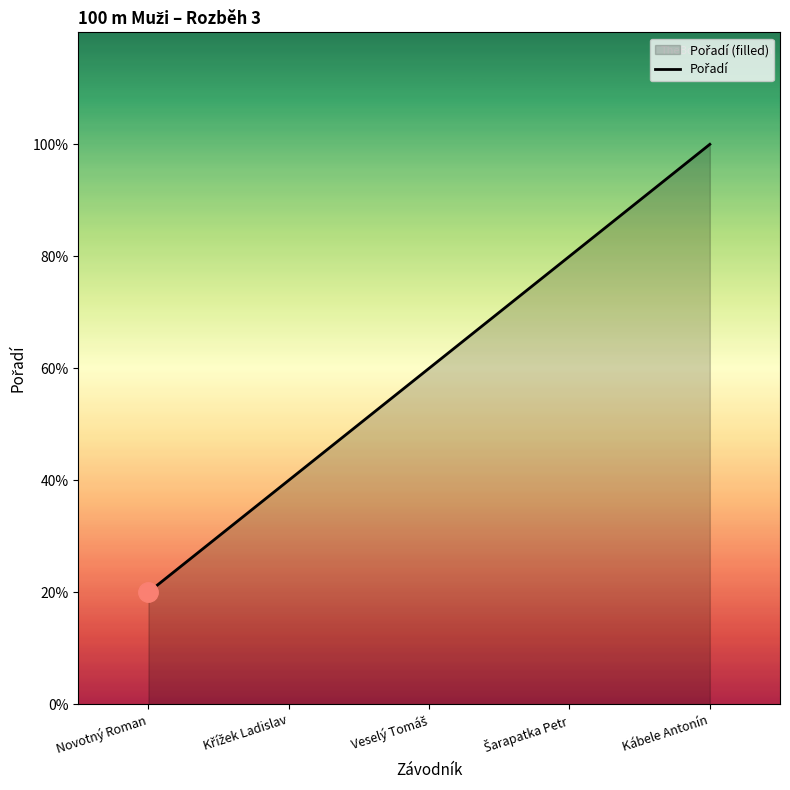

Reading right to left, what are all the values shown in this chart?

5	4	3	2	1